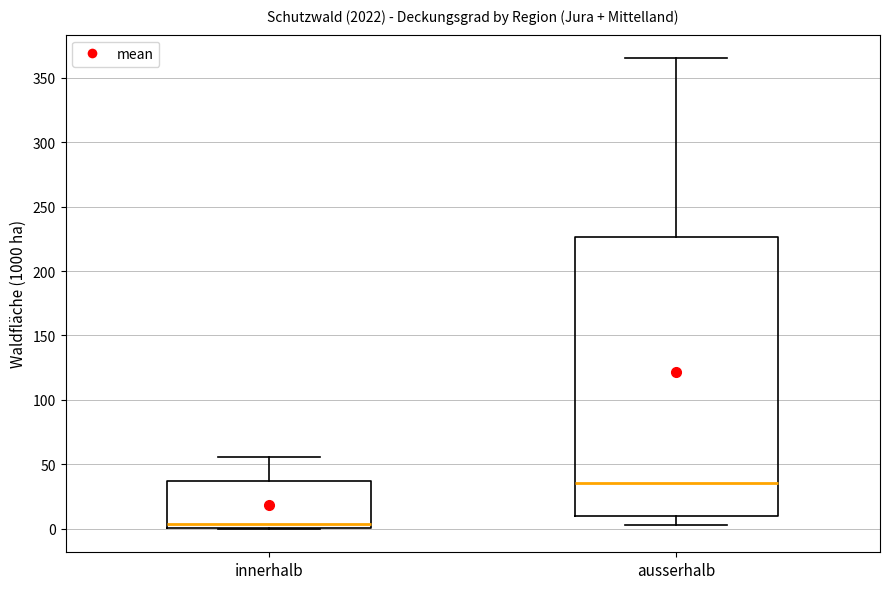

Which box is the tallest, from its lower edge to its upper edge?

ausserhalb